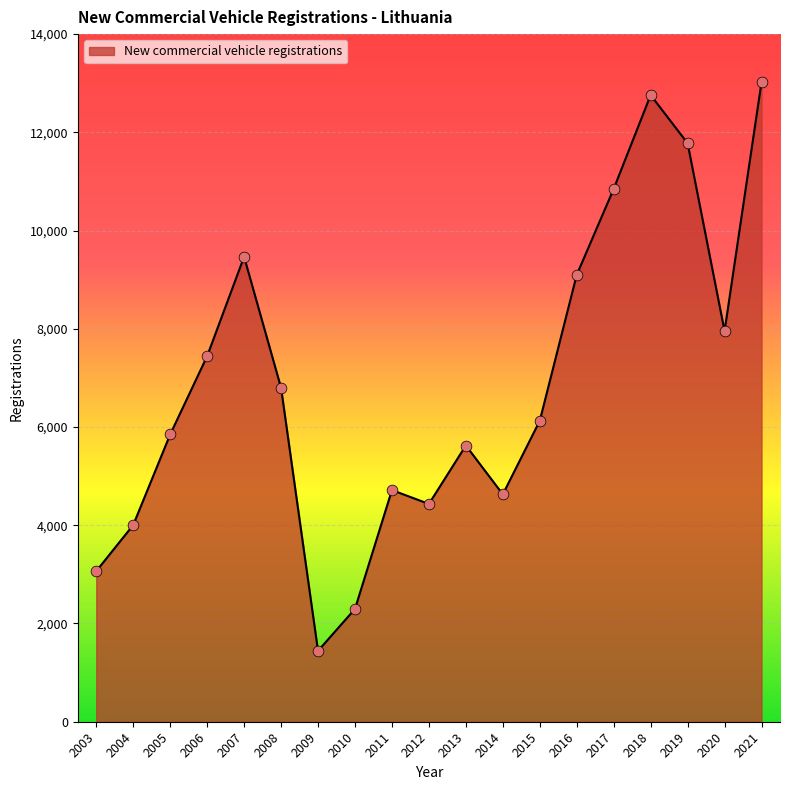

What is the change in value from 2007 to 2016?

-368